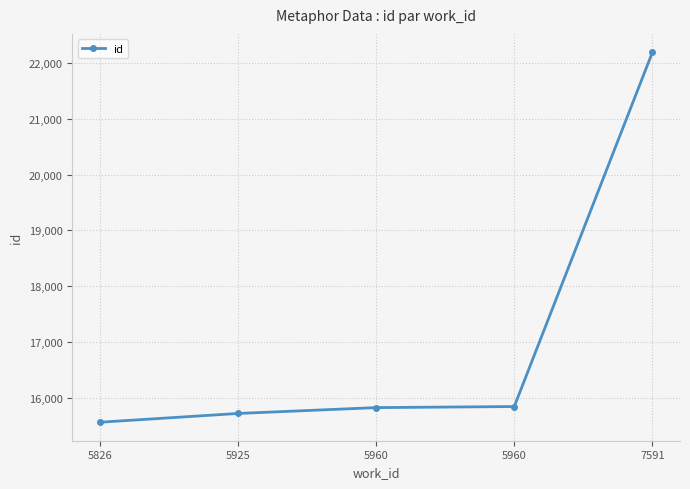

Where is the data nearest to the value 18876?

5960